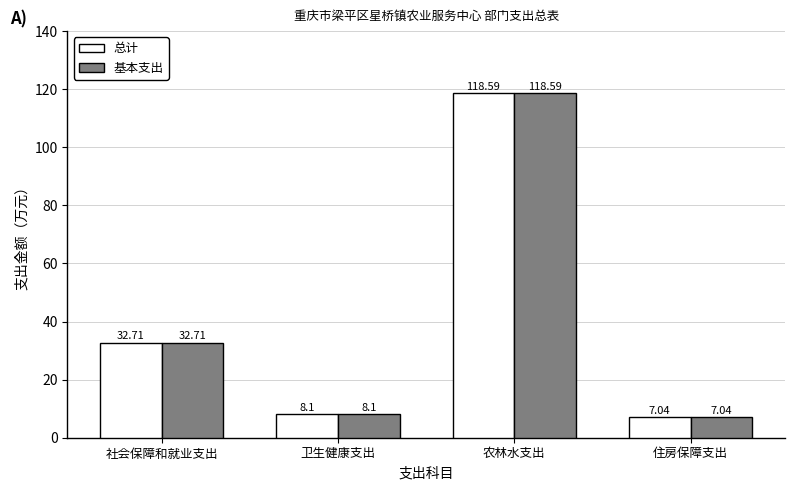

What is the difference between the second highest and second lowest values in the 基本支出 series?

24.6